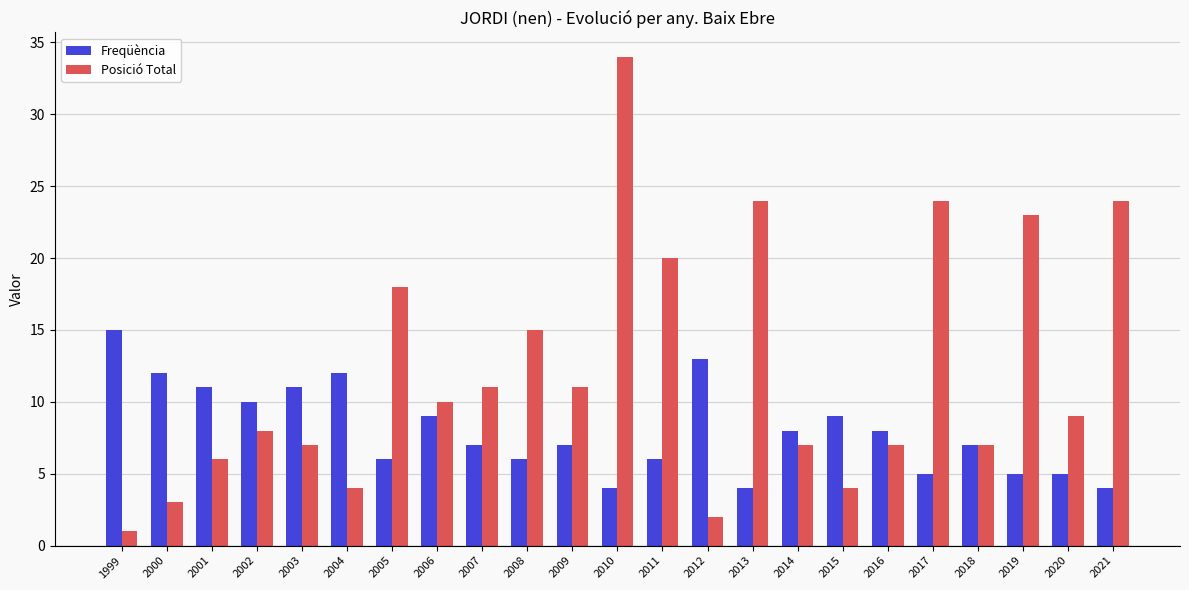

Where does the Posició Total series first go above 9?

2005